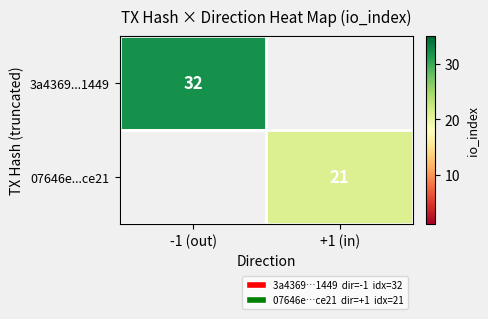

The value of 07646e...ce21 at +1 (in) is 21. True or false?

True